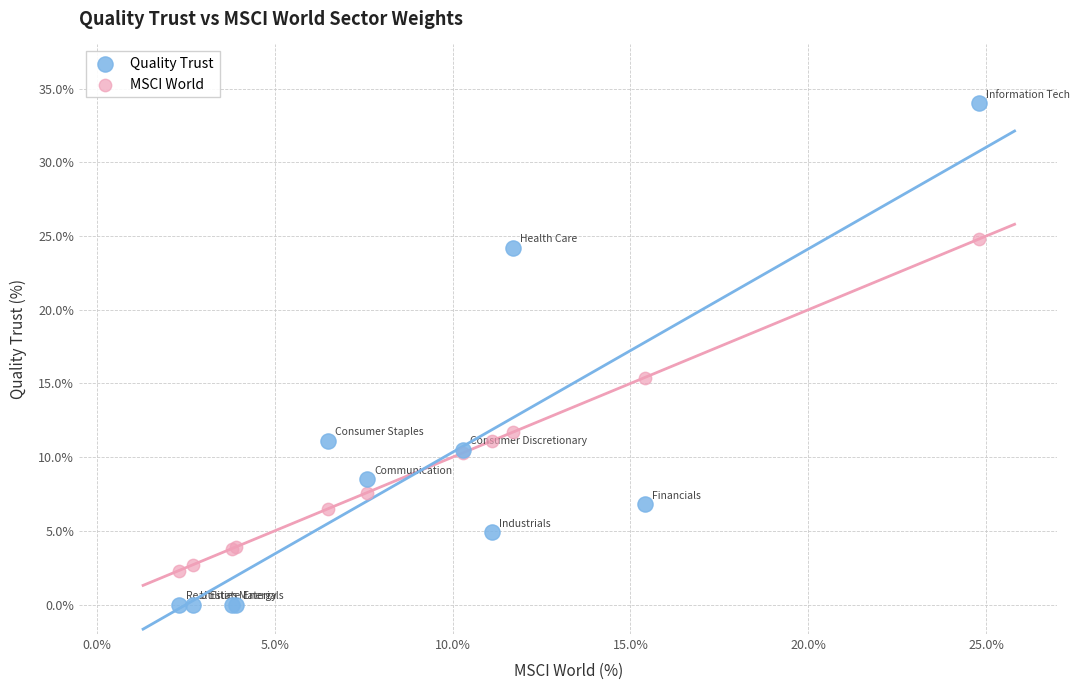

Which series reaches the maximum Y coordinate?

Quality Trust